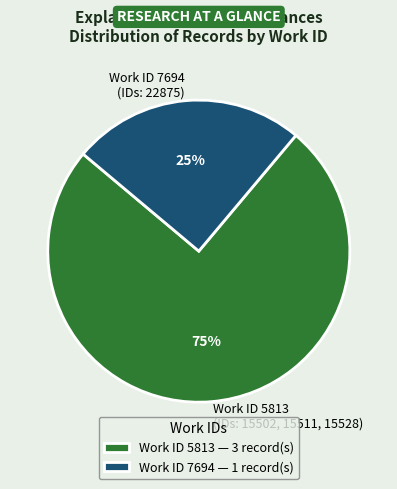

True or false: Work ID 5813 (IDs: 15502, 15511, 15528) accounts for 60% of the total.

False